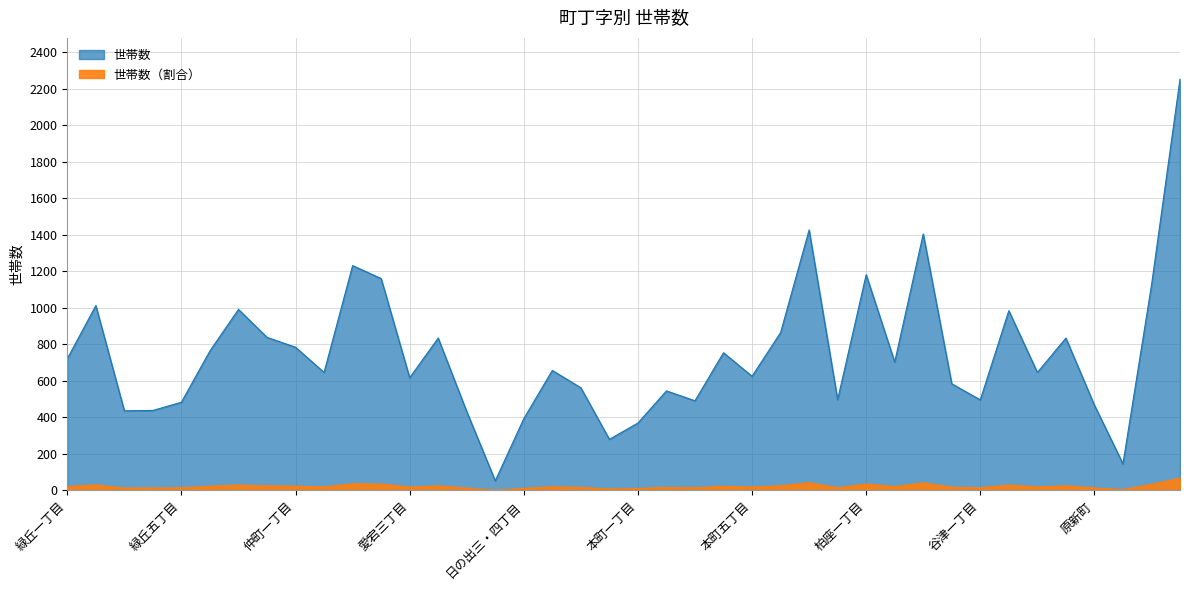

The chart shows a value of 38.9 at 仲町一丁目. True or false?

False